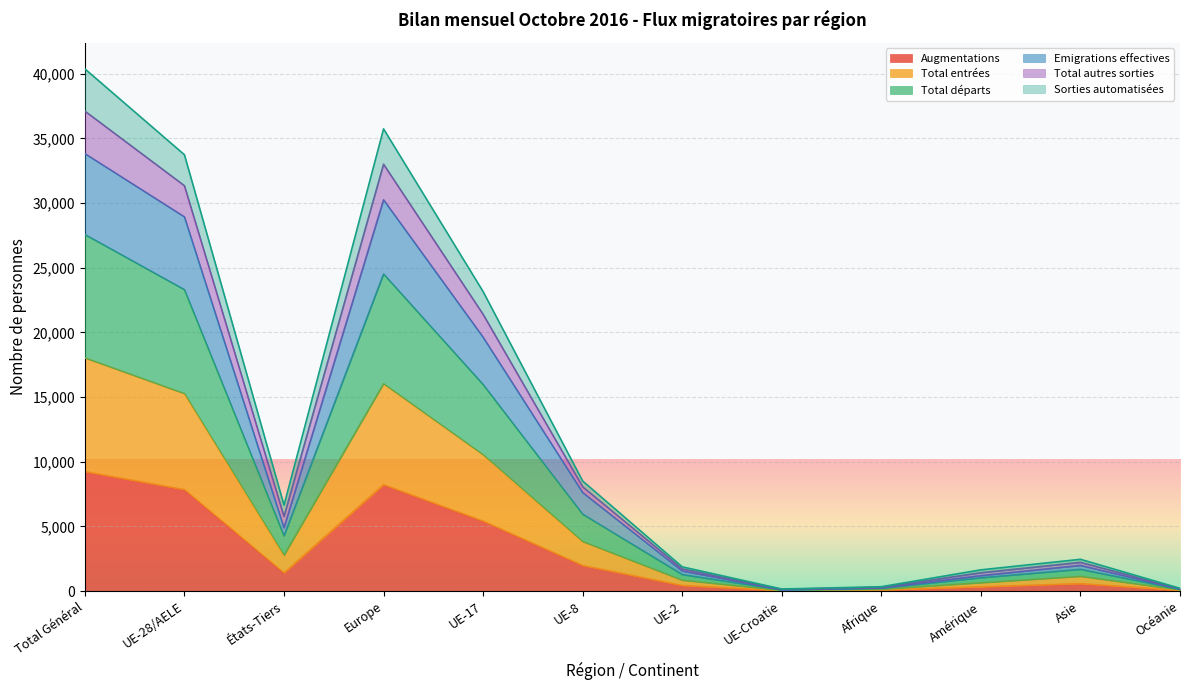

What is the value of the Augmentations point at the 7th from the left?

426